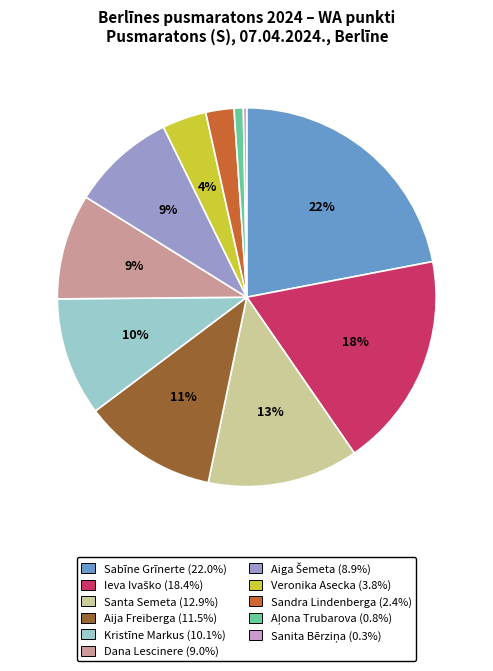

Does Aija Freiberga represent more than half of the total?

No